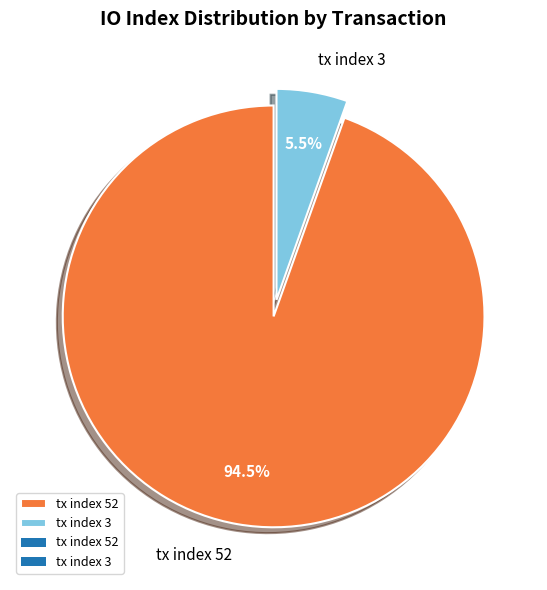

Is there a majority slice in this chart?

Yes